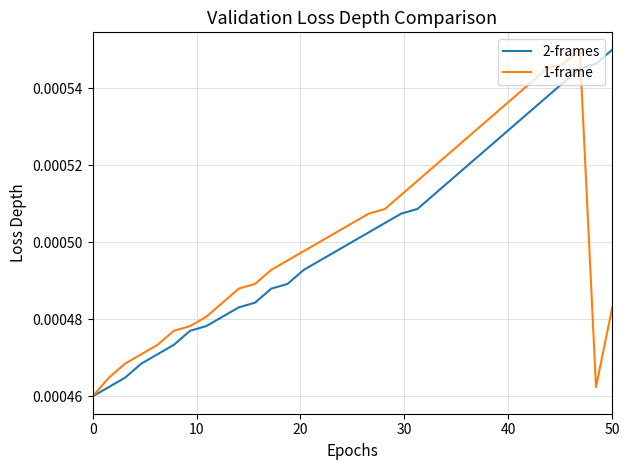

At which label does 2-frames reach its peak?

50